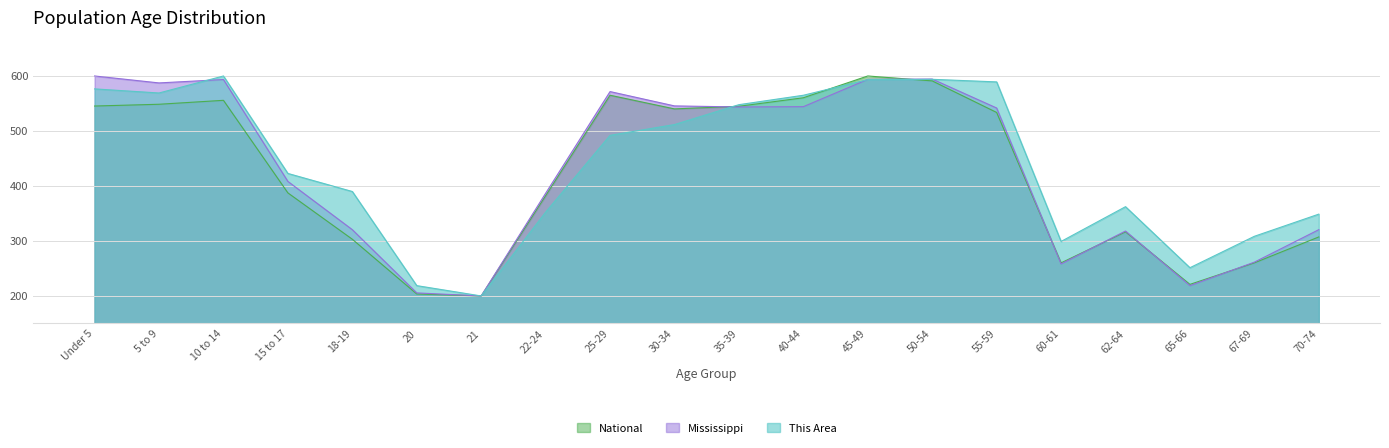

The value of National at 50-54 is 842.5. True or false?

False